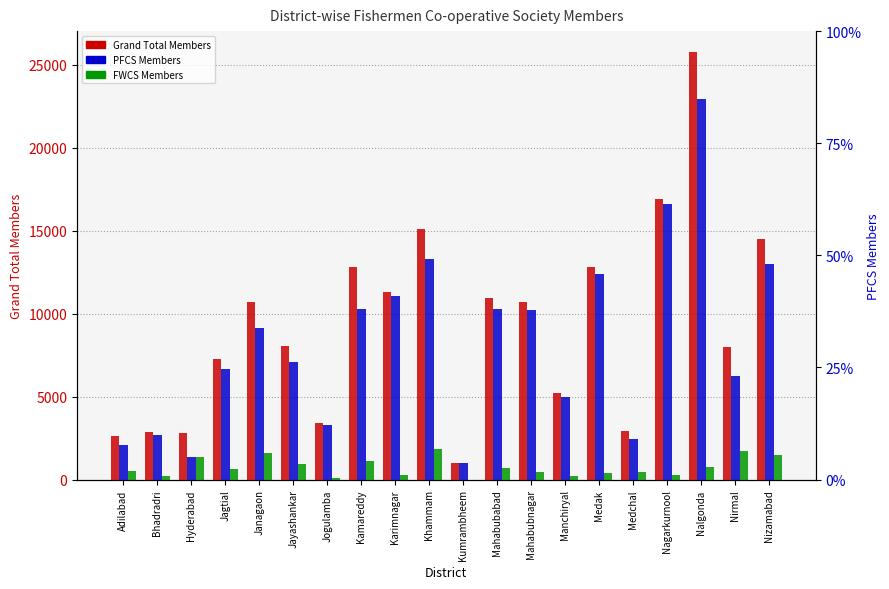

Rank the series by their maximum value, from lowest to highest.

FWCS Members, PFCS Members, Grand Total Members